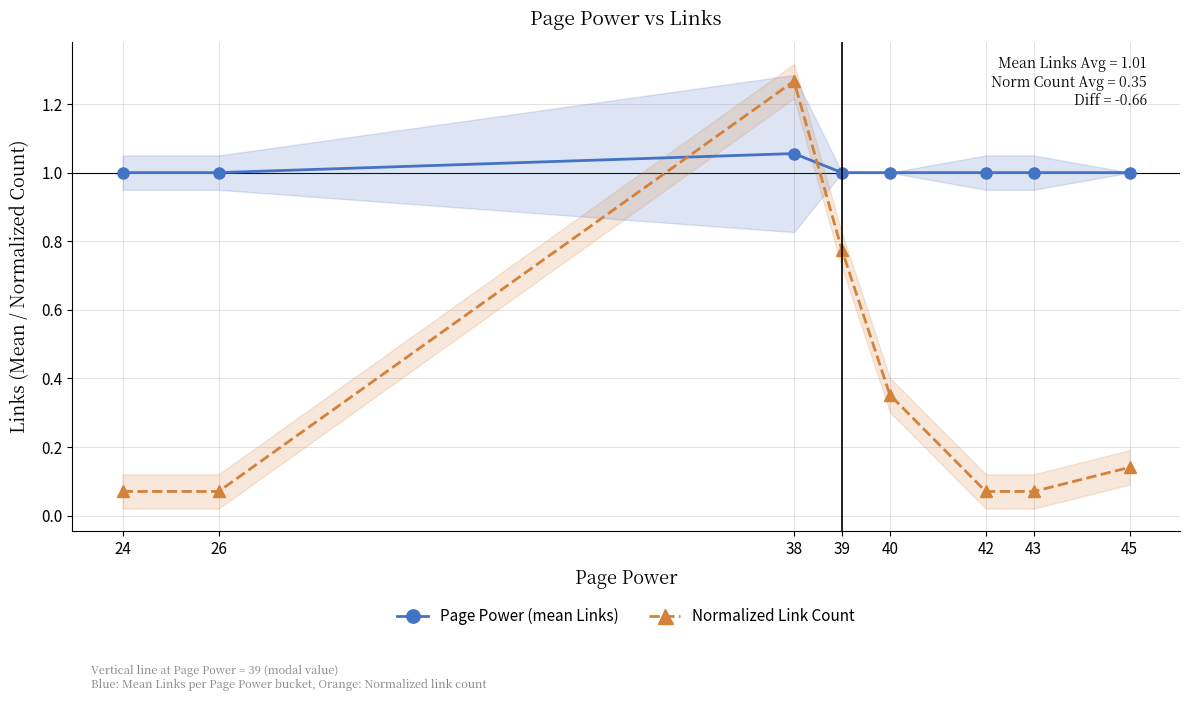

At 40, list the series in order from largest to smallest.

Page Power (mean Links), Normalized Link Count